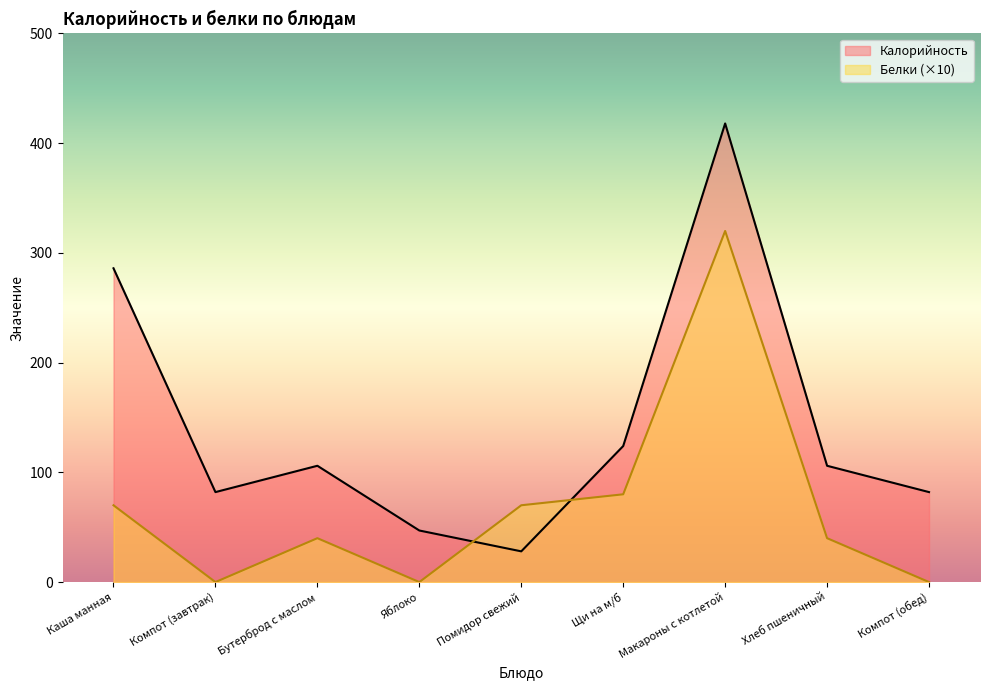

Which series has the widest spread of values?

Калорийность